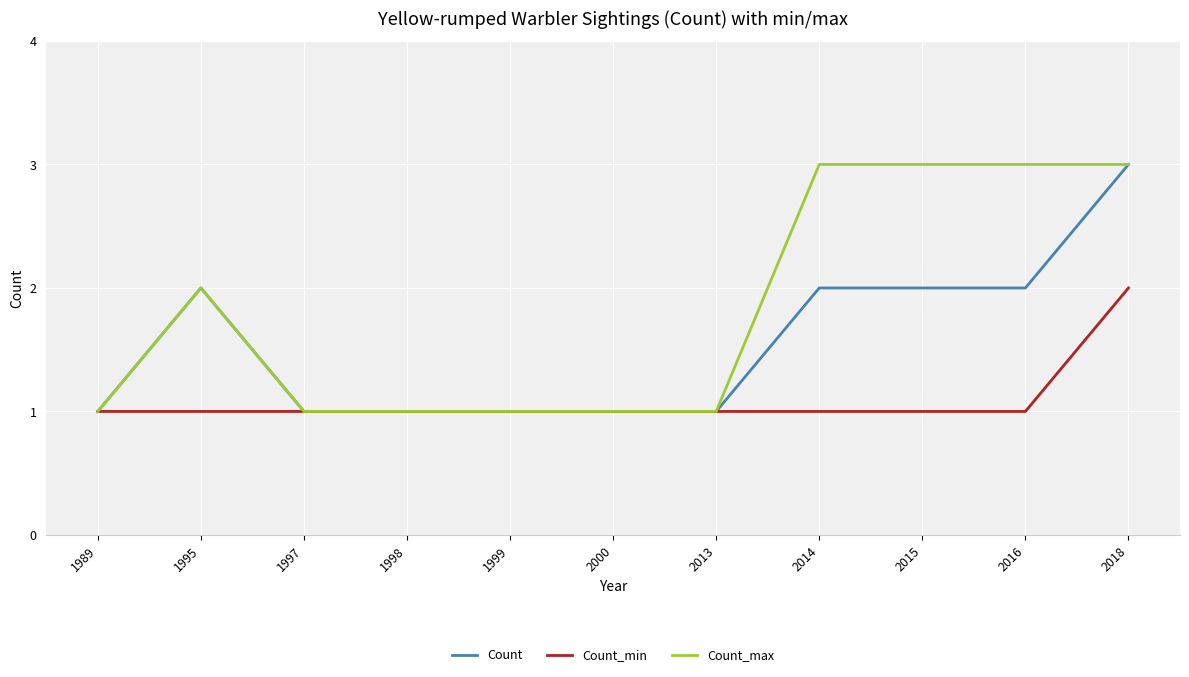

Between 2000 and 2014, which series saw the biggest shift?

Count_max